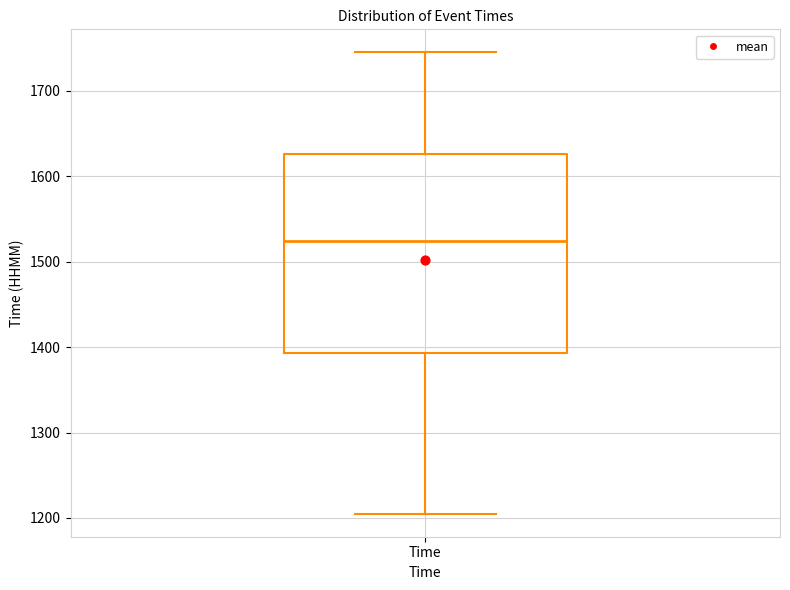

Where does the lower whisker of the box for Time end on the y-axis? The values are not printed on the chart, so give them approximately, as read against the axis.

1210